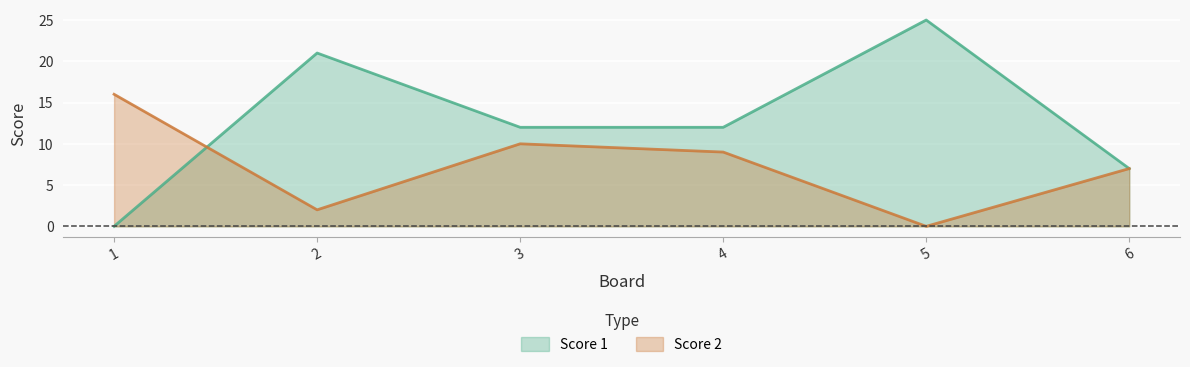

How many positive values does the Score 1 series have?

5